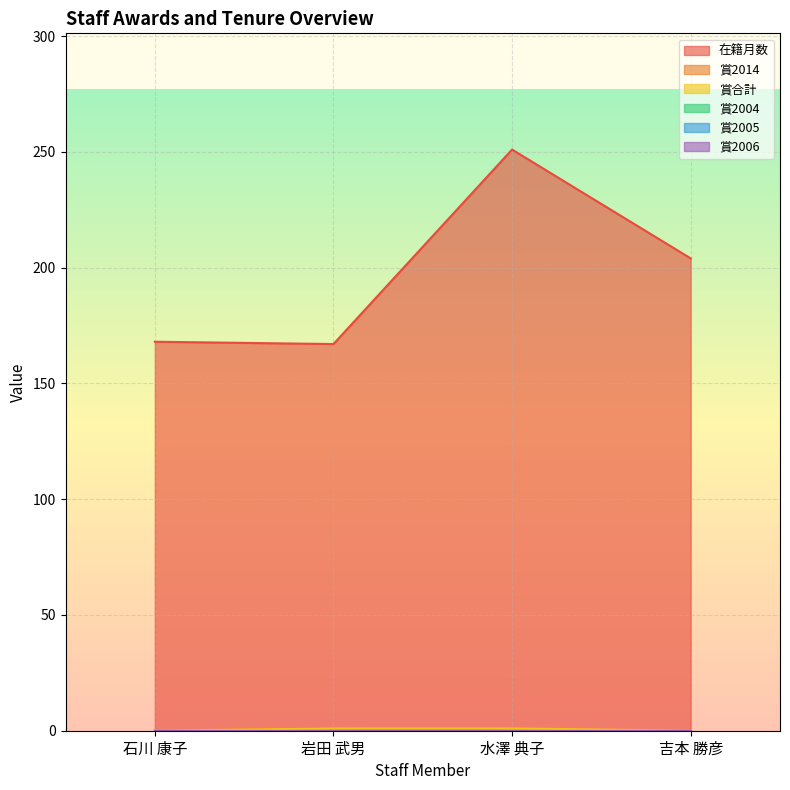

At how many categories does at least one series exceed 126?

4